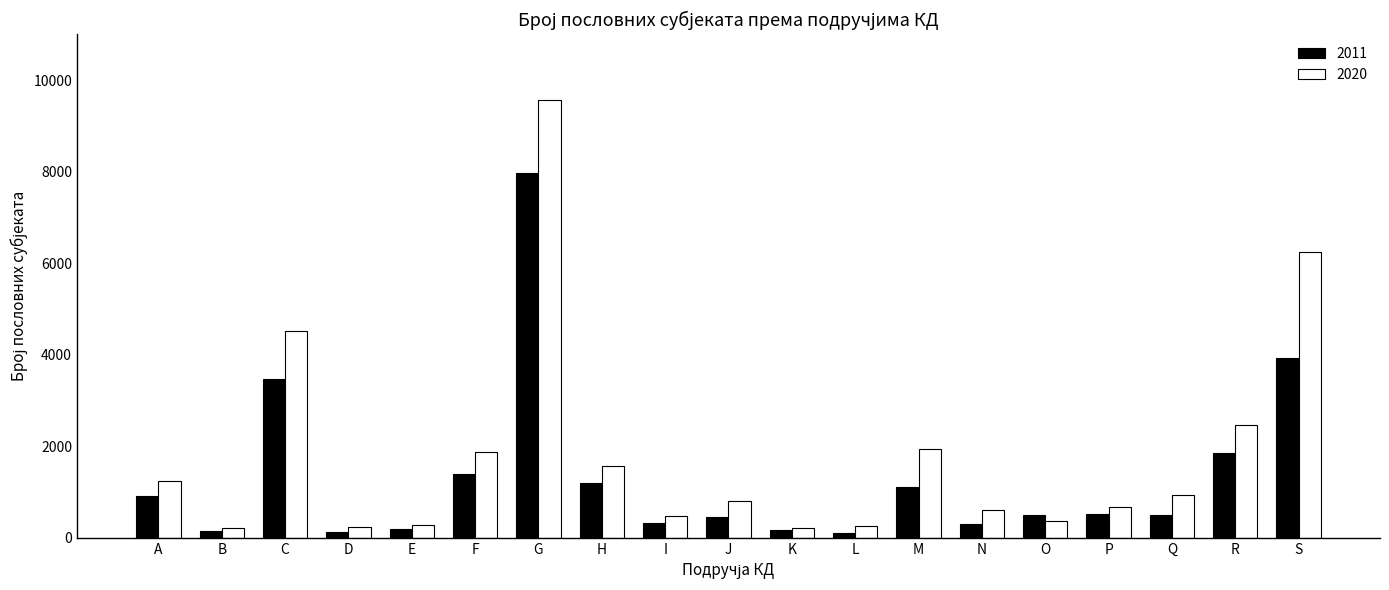

What is the difference between the maximum and minimum values in the 2011 series?

7846